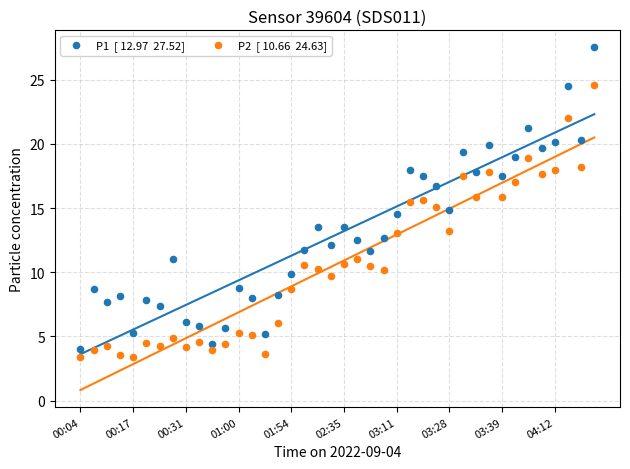

Count the number of points in this scatter plot.

80